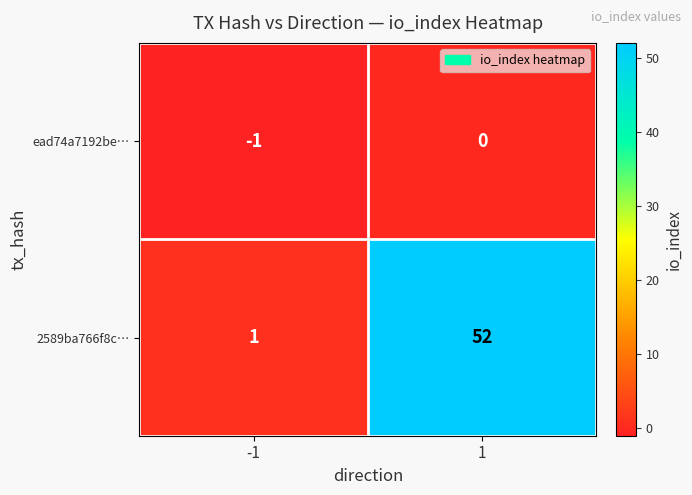

The value of 2589ba766f8c… at 1 is 52. True or false?

True